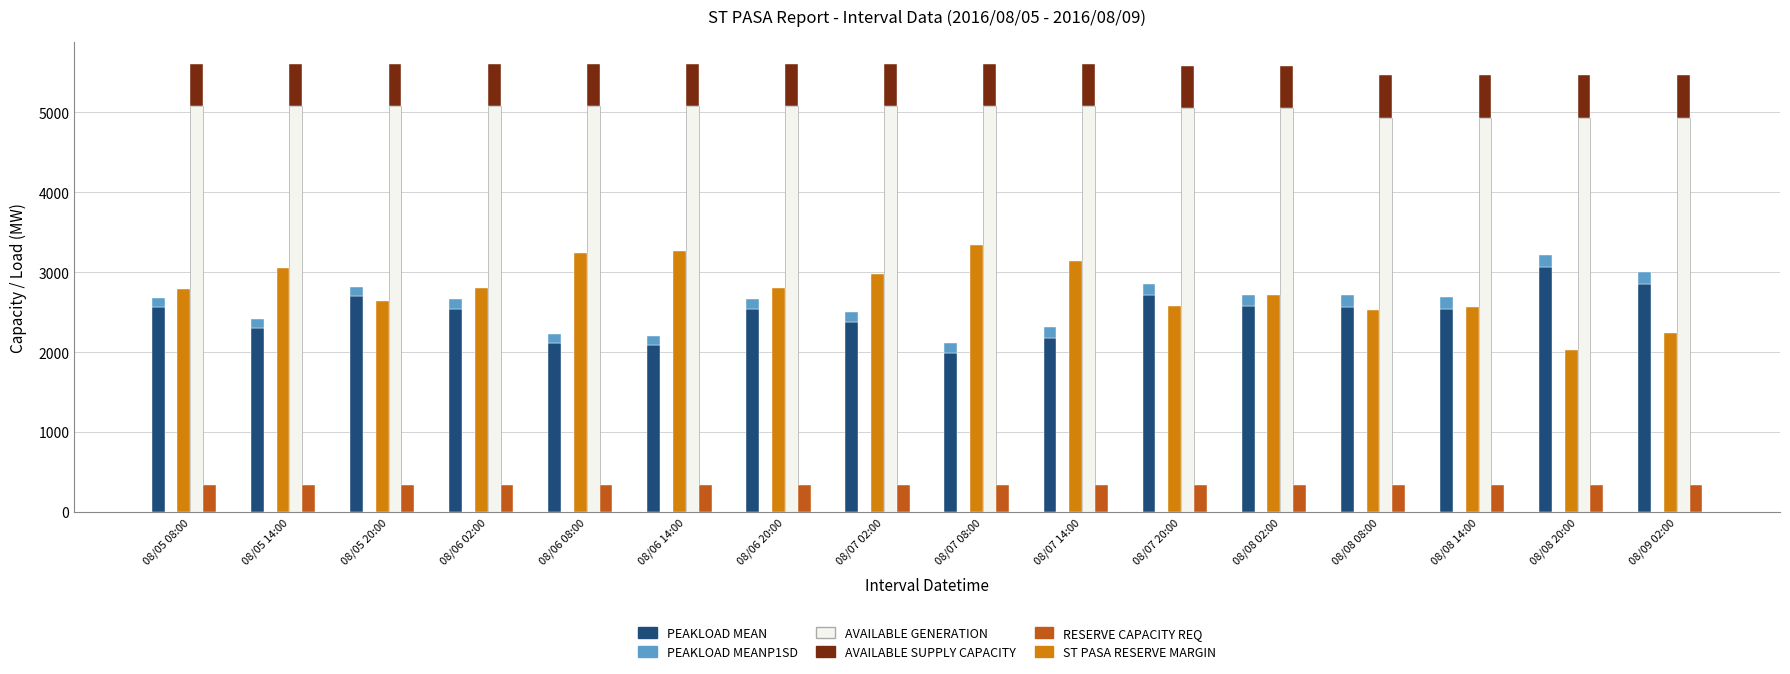

At which category is the sum across all series the highest?

08/06 14:00